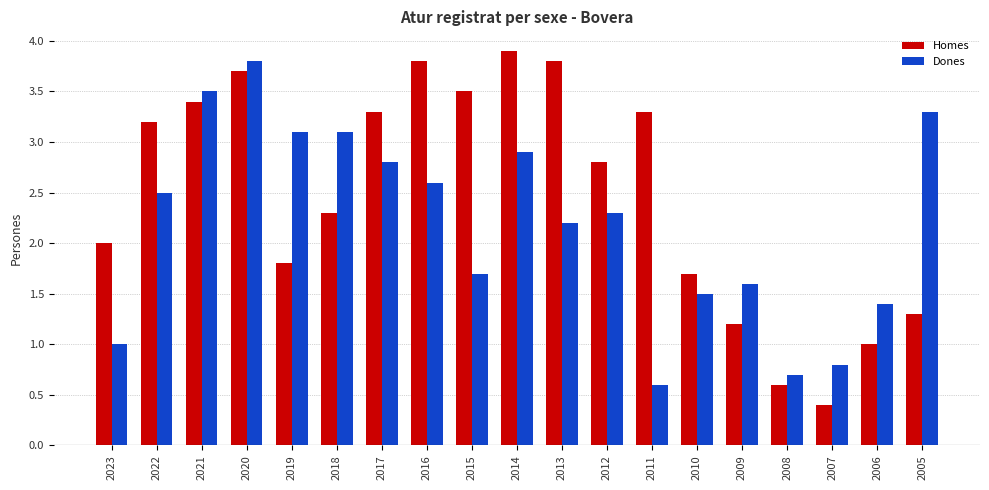

Which series has the largest total across all categories?

Homes